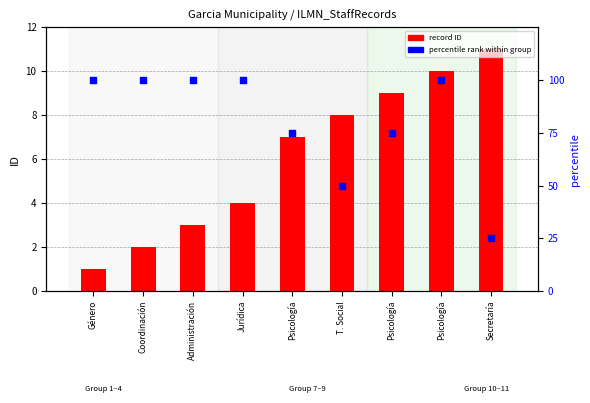

Which series has the largest Y range (max minus min)?

percentile rank